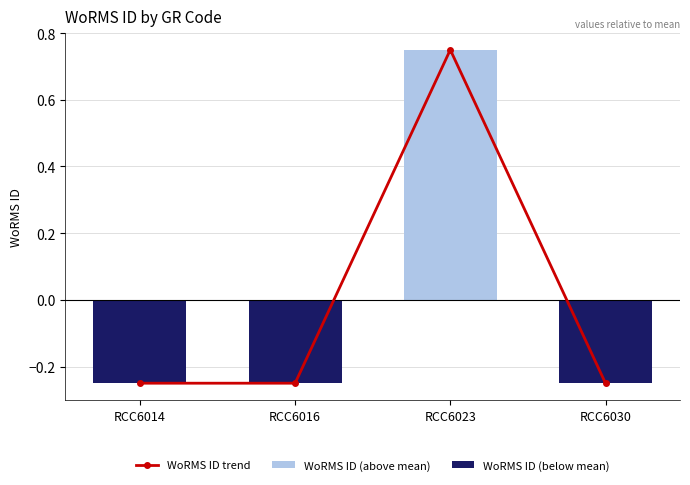

What is the value of the WoRMS ID trend bar at the 1st from the left?

-0.2